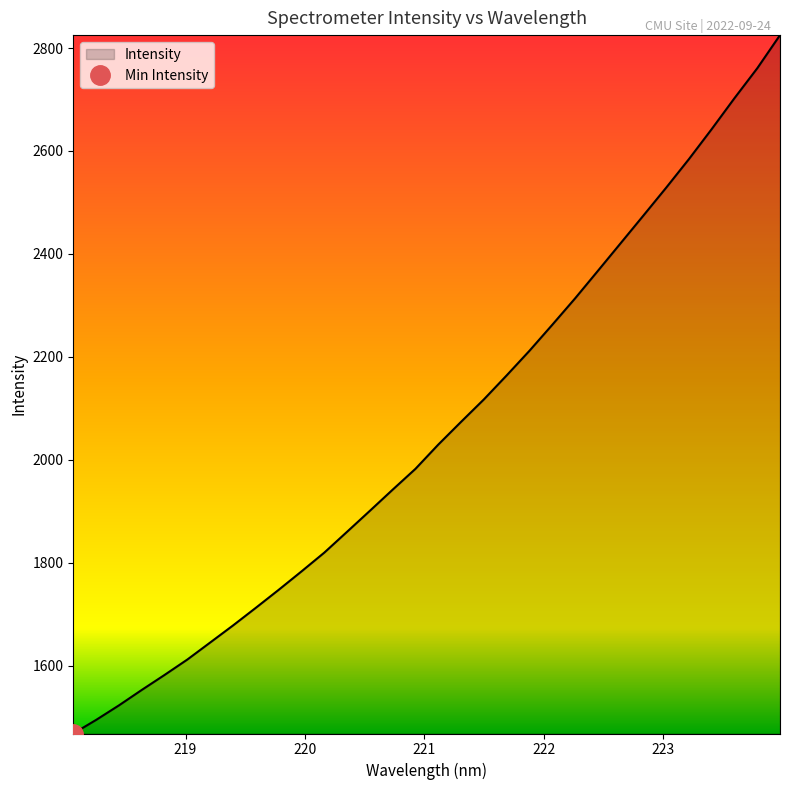

Which category has the lowest value across all series?

218.0596